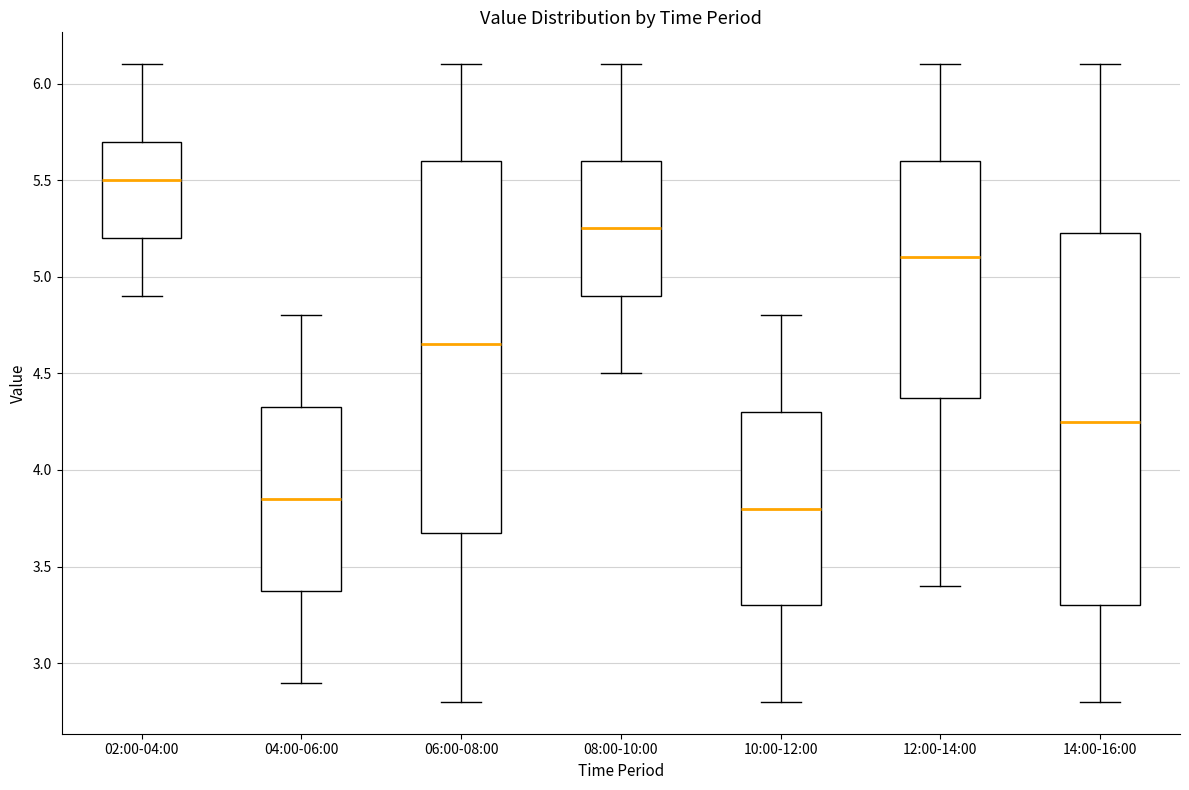

Reading left to right, transcribe this box plot: for each box, give where its median line is, the range the box spans, and where its two whiskers end, as read against the y-axis. The values are not printed on the chart, so give them approximately, as read against the axis.

02:00-04:00: median 5.50, box 5.20 to 5.70, whiskers 4.90 to 6.10
04:00-06:00: median 3.85, box 3.40 to 4.35, whiskers 2.90 to 4.80
06:00-08:00: median 4.65, box 3.70 to 5.60, whiskers 2.80 to 6.10
08:00-10:00: median 5.25, box 4.90 to 5.60, whiskers 4.50 to 6.10
10:00-12:00: median 3.80, box 3.30 to 4.30, whiskers 2.80 to 4.80
12:00-14:00: median 5.10, box 4.40 to 5.60, whiskers 3.40 to 6.10
14:00-16:00: median 4.25, box 3.30 to 5.25, whiskers 2.80 to 6.10